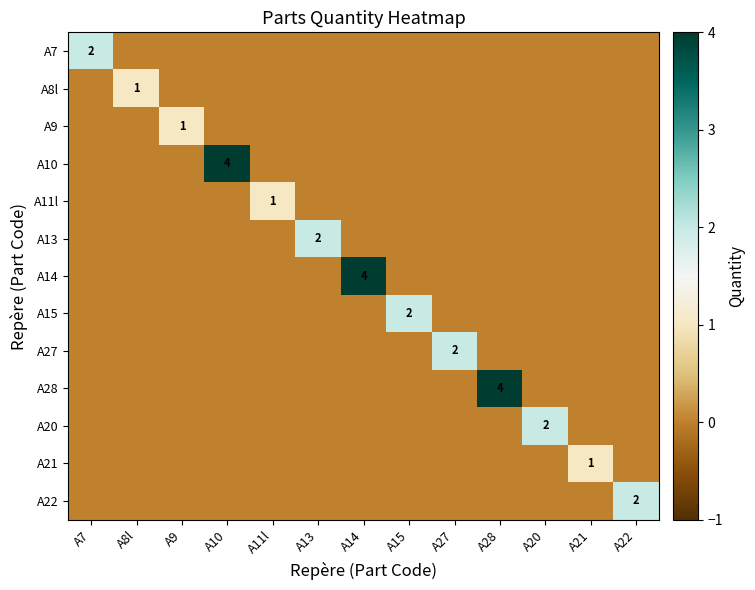

What is the spread (max minus min) of values at A13?

2